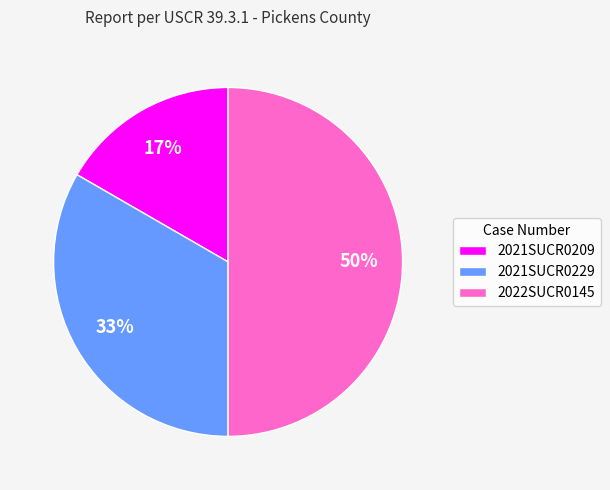

How many segments does this pie chart have?

3